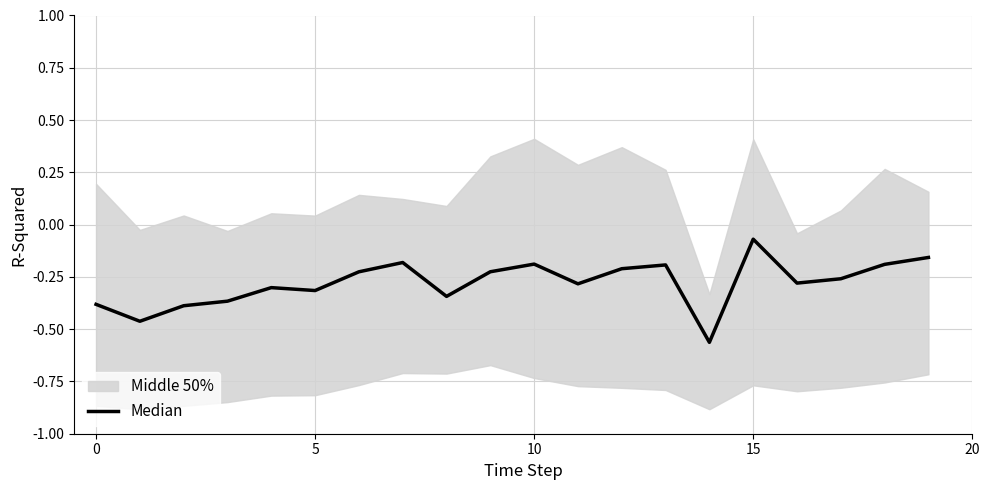

What is the difference between the maximum and minimum values?

0.5